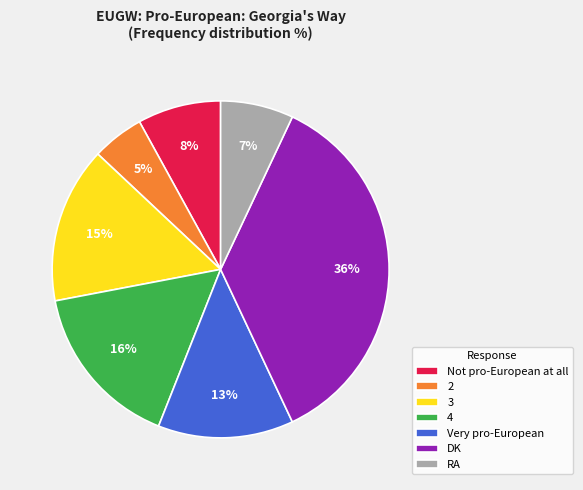

Which slice is the largest?

DK